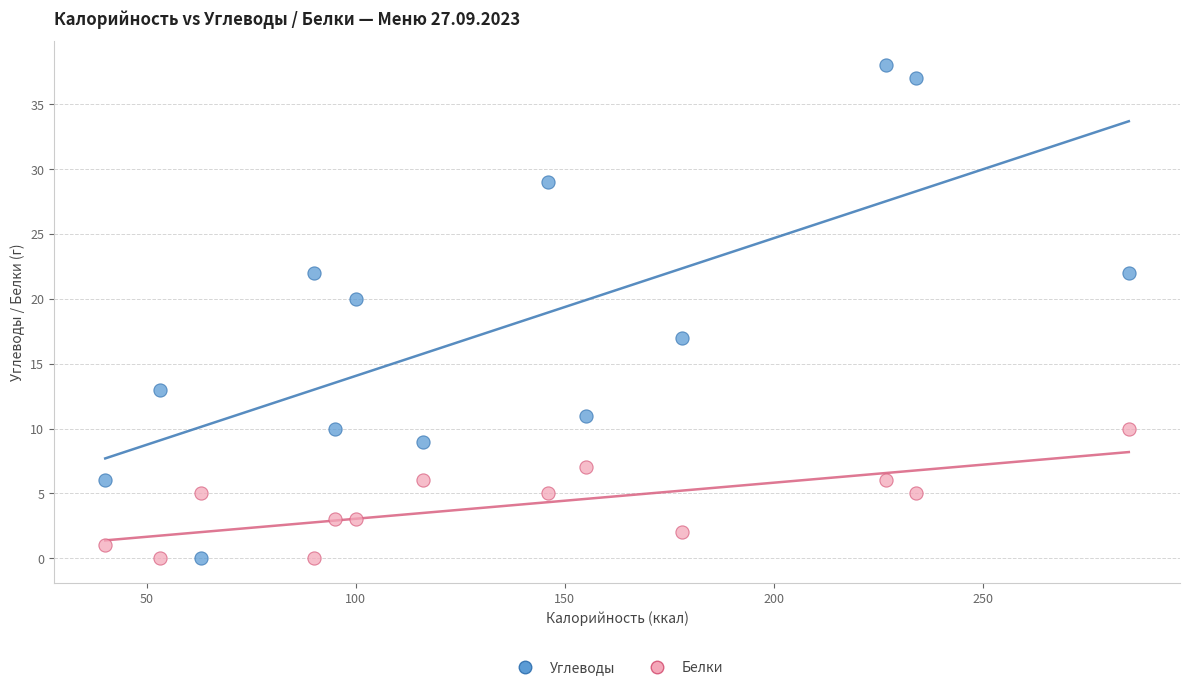

Which series reaches the maximum Y coordinate?

Углеводы